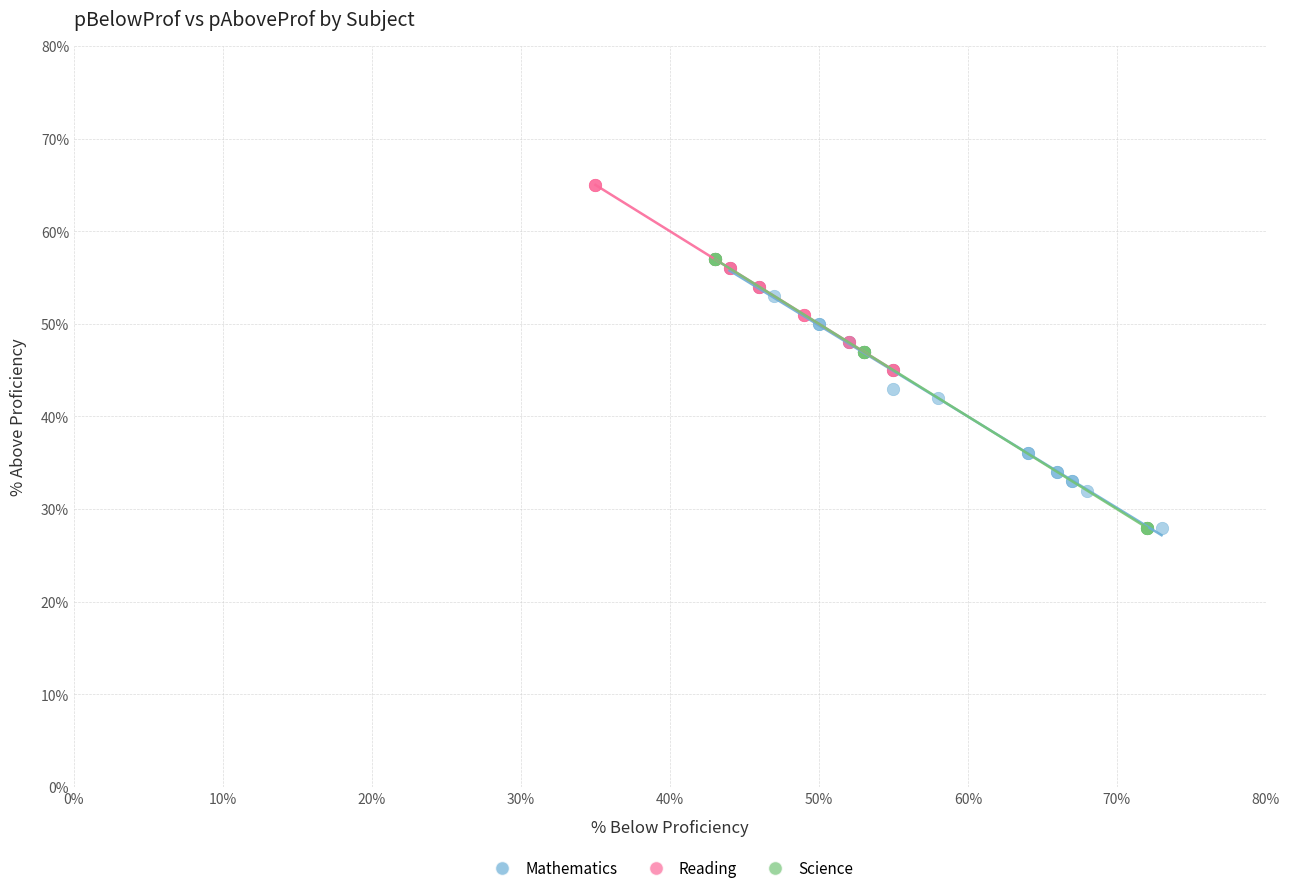

Which series has the widest spread of Y values?

Science